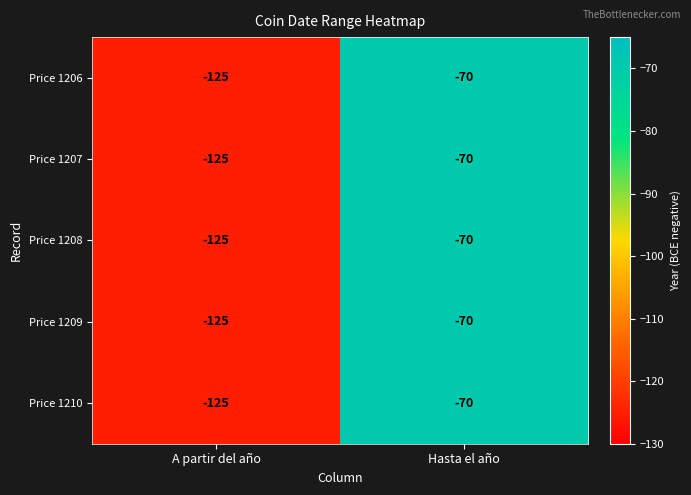

Reading left to right, what are all the values shown in this chart?

Price 1206: -125	-70
Price 1207: -125	-70
Price 1208: -125	-70
Price 1209: -125	-70
Price 1210: -125	-70